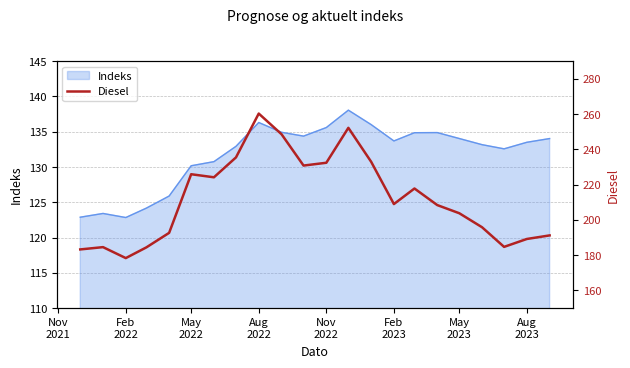

What is the smallest value displayed?

178.3